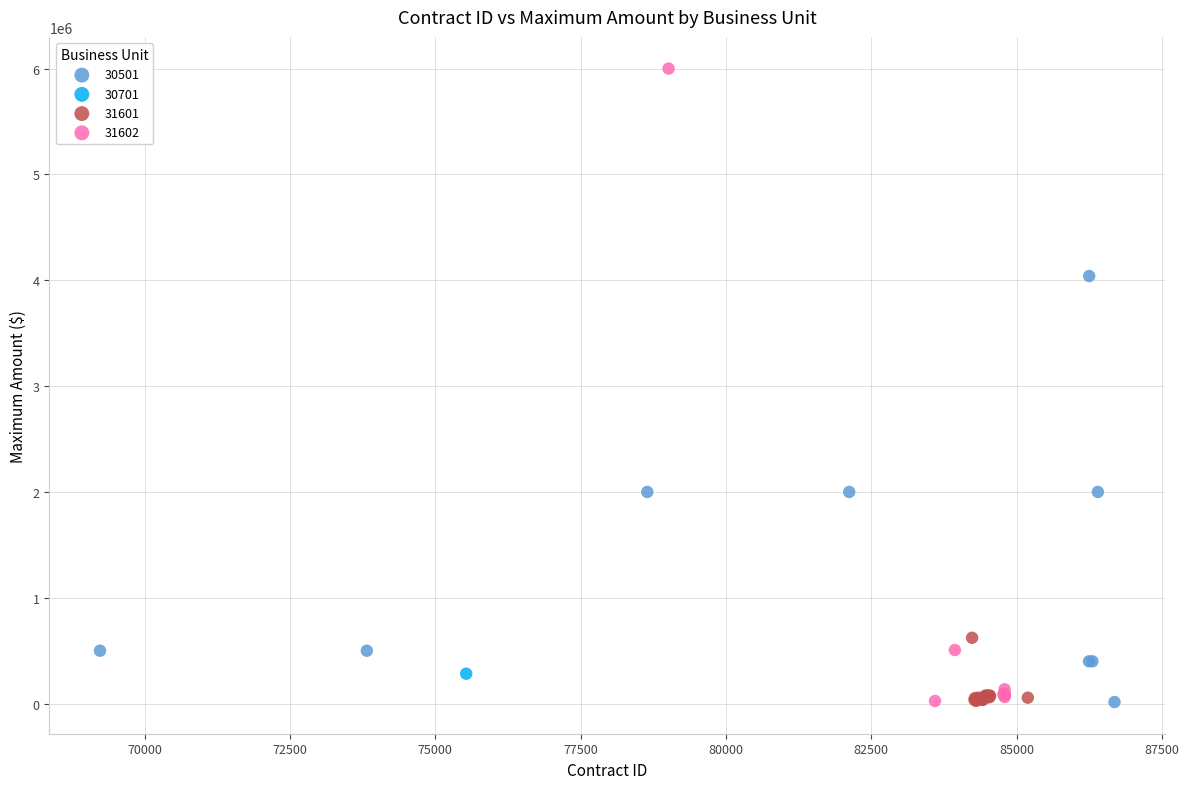

What are all the series names shown in the legend?

30501, 30701, 31601, 31602